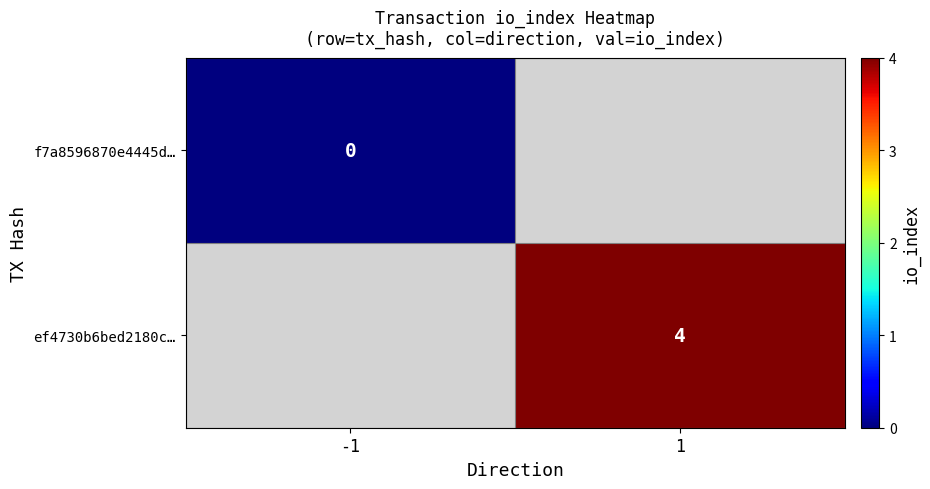

True or false: ef4730b6bed2180c… has a value of 4 at 1.

True